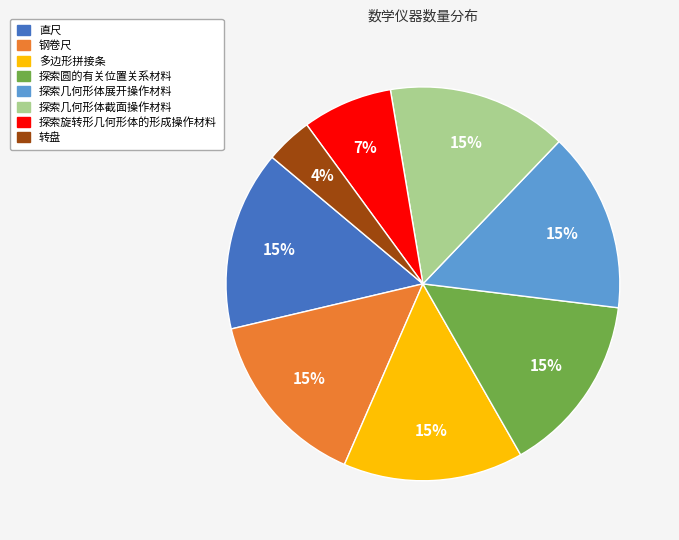

Is the sum of 探索几何形体截面操作材料 and 探索几何形体展开操作材料 greater than half?

No